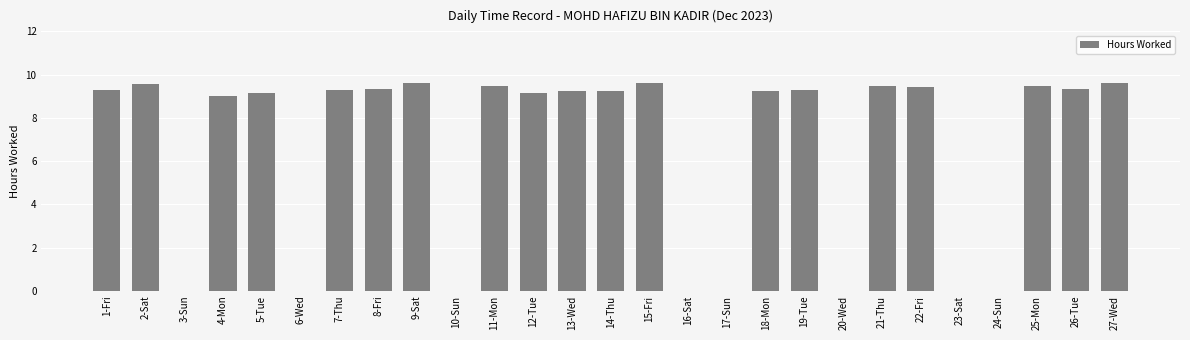

What is the average value?

6.6